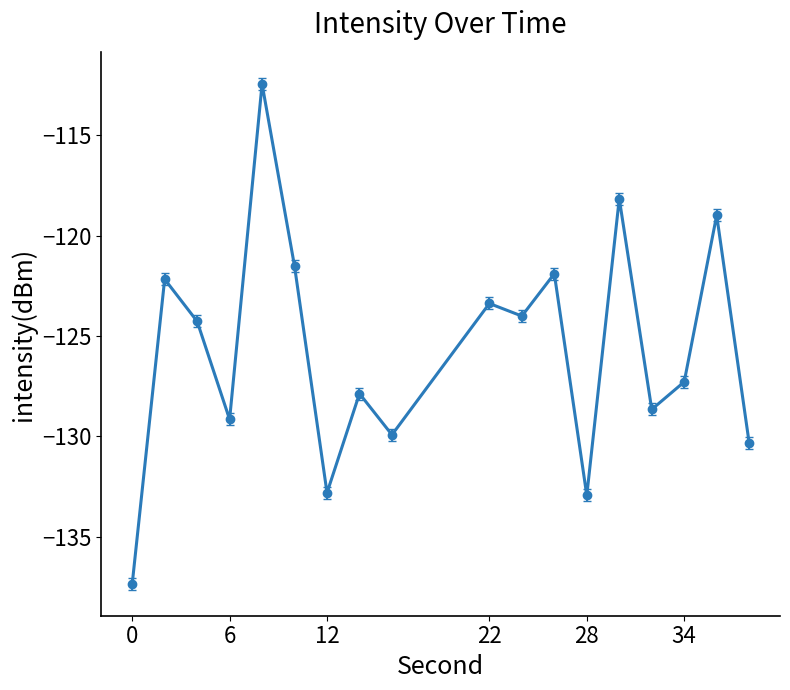

Reading left to right, what are all the values shown in this chart?

-137.4	-122.2	-124.3	-129.2	-112.4	-121.5	-132.8	-127.9	-129.9	-123.4	-124.0	-121.9	-133.0	-118.2	-128.7	-127.3	-119.0	-130.3